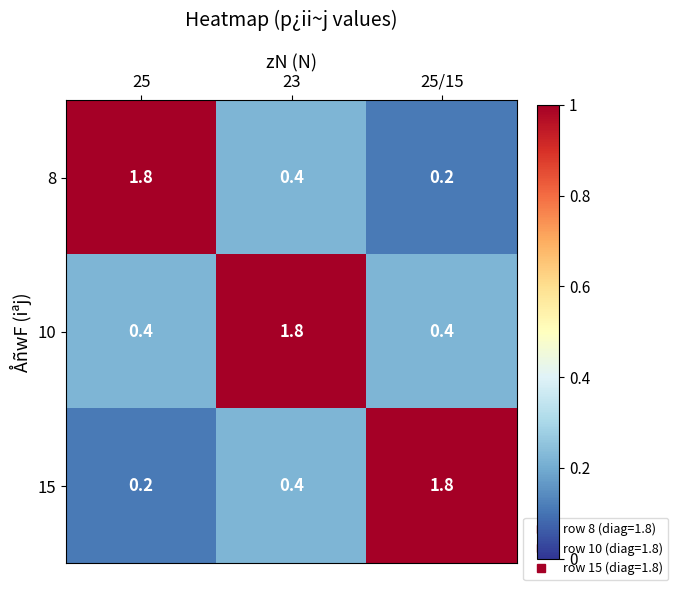

Is it true that 8 equals 0.4 at 23?

True